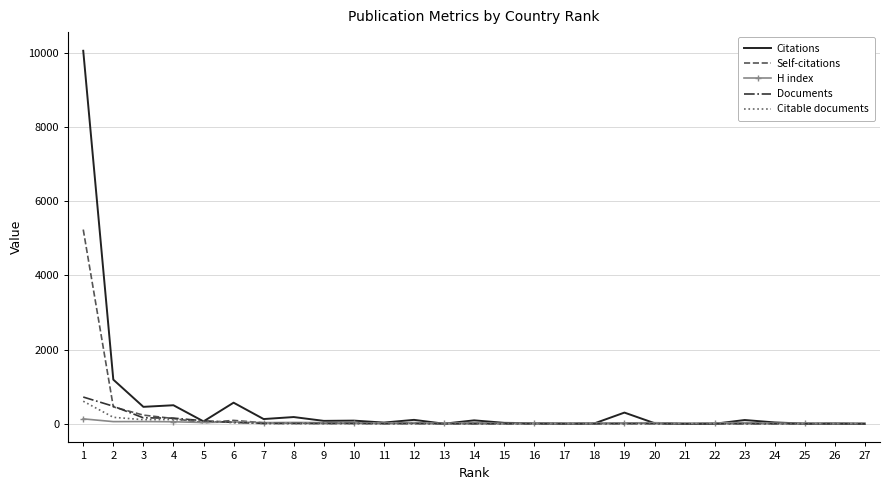

Which series has the widest spread of values?

Citations